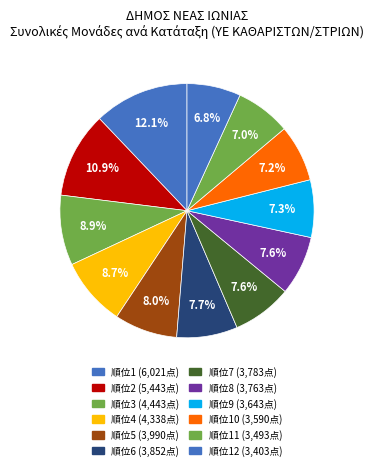

What is the largest slice in the pie chart?

1